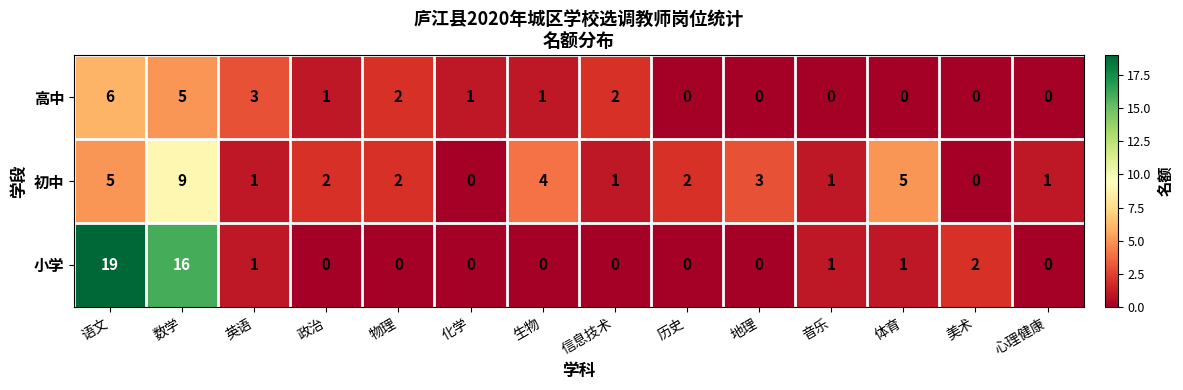

Rank the series by their maximum value, from highest to lowest.

小学, 初中, 高中